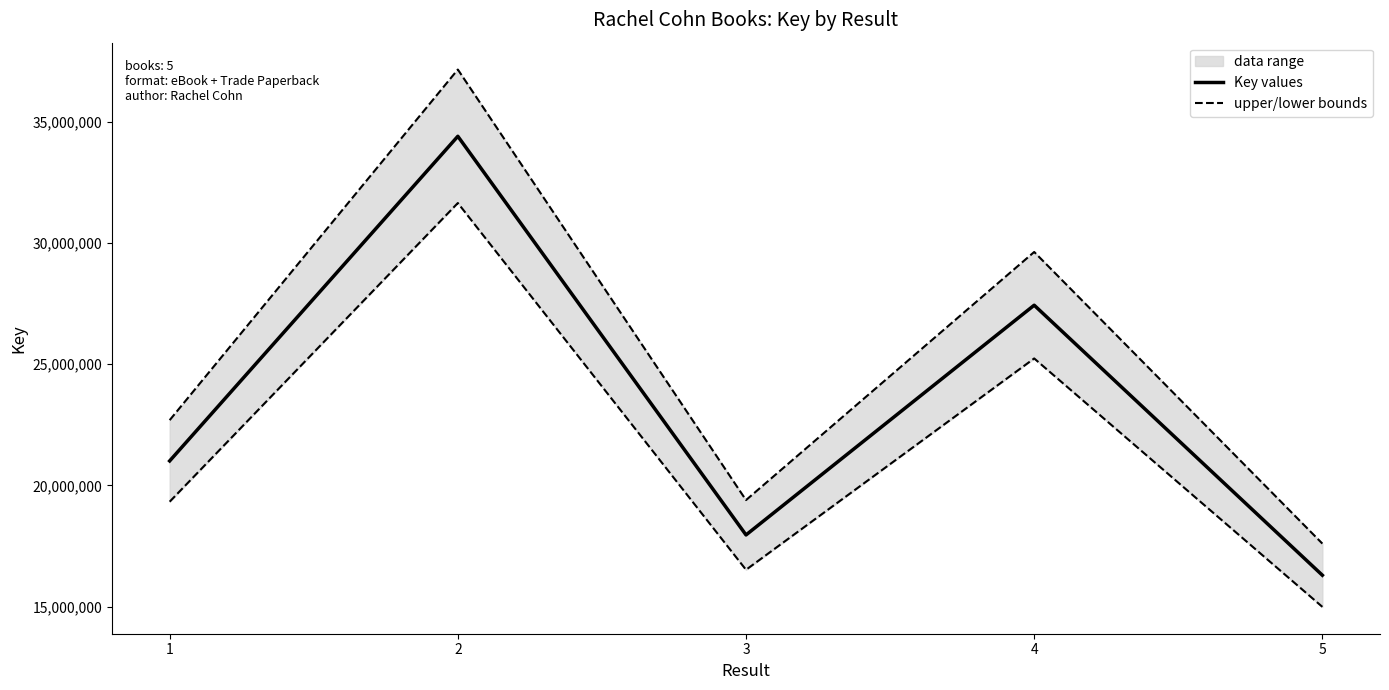

What is the difference between the maximum and second lowest values in the upper/lower bounds series?

17749779.5